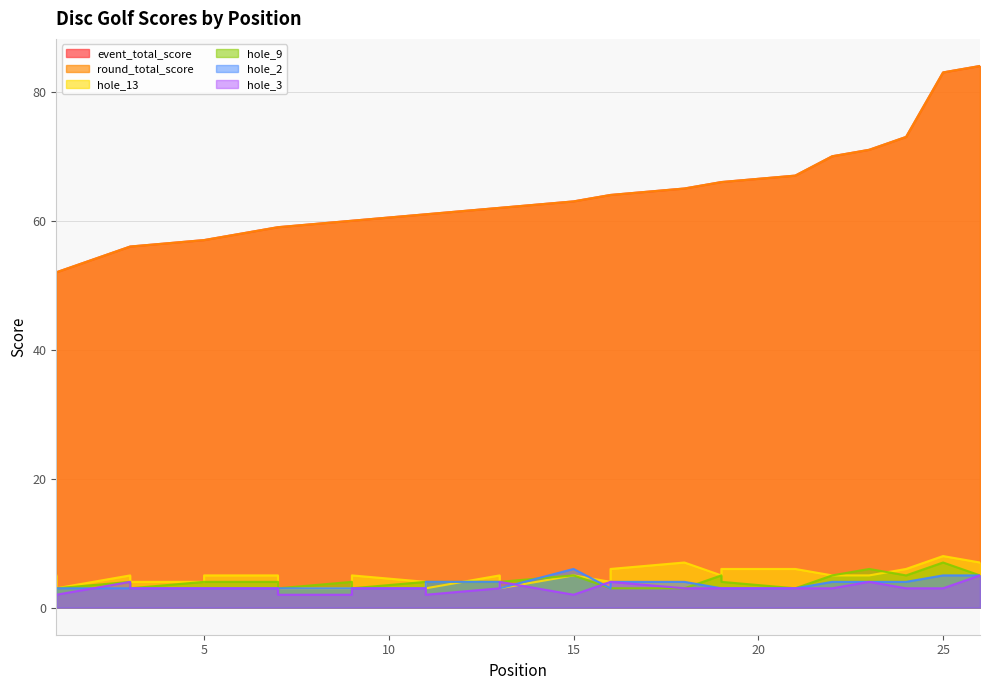

Count the hole_3 values in the range 3 to 4.

19